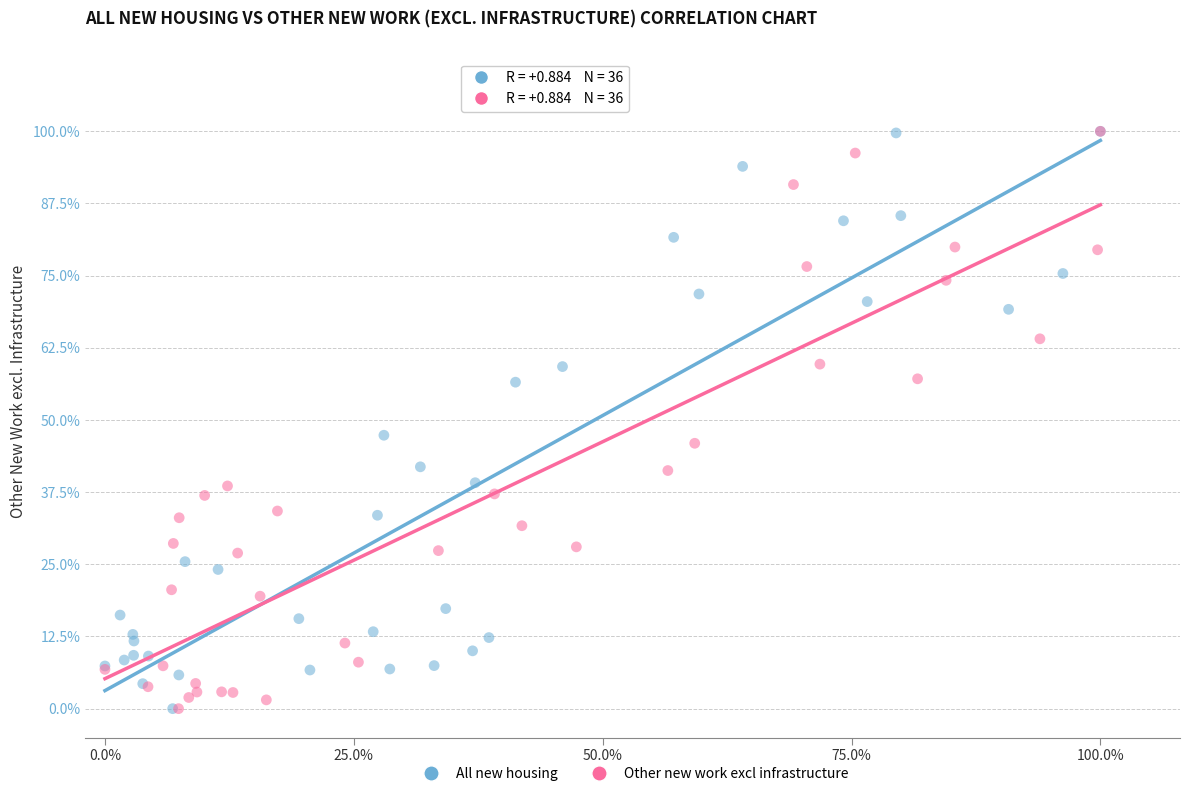

What are all the series names shown in the legend?

All new housing, Other new work excl infrastructure